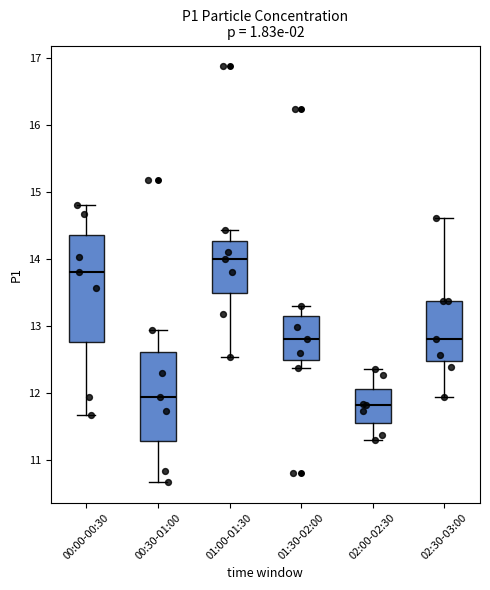

Where does the median line of the box for 01:00-01:30 sit on the y-axis? The values are not printed on the chart, so give them approximately, as read against the axis.

14.0